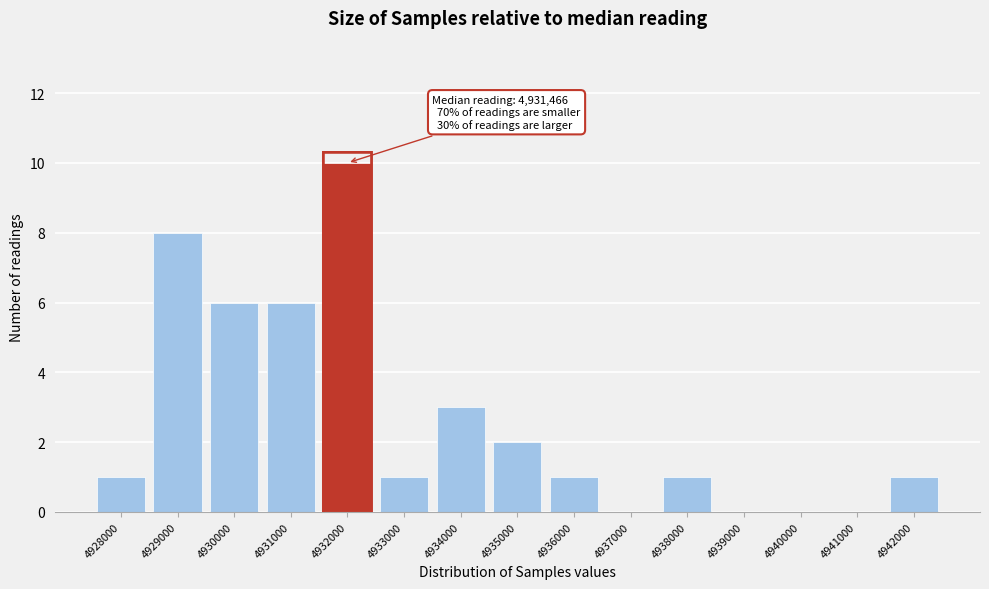

Reading left to right, transcribe all the data shown in this chart.

4928000=1	4929000=8	4930000=6	4931000=6	4932000=10	4933000=1	4934000=3	4935000=2	4936000=1	4937000=0	4938000=1	4939000=0	4940000=0	4941000=0	4942000=1